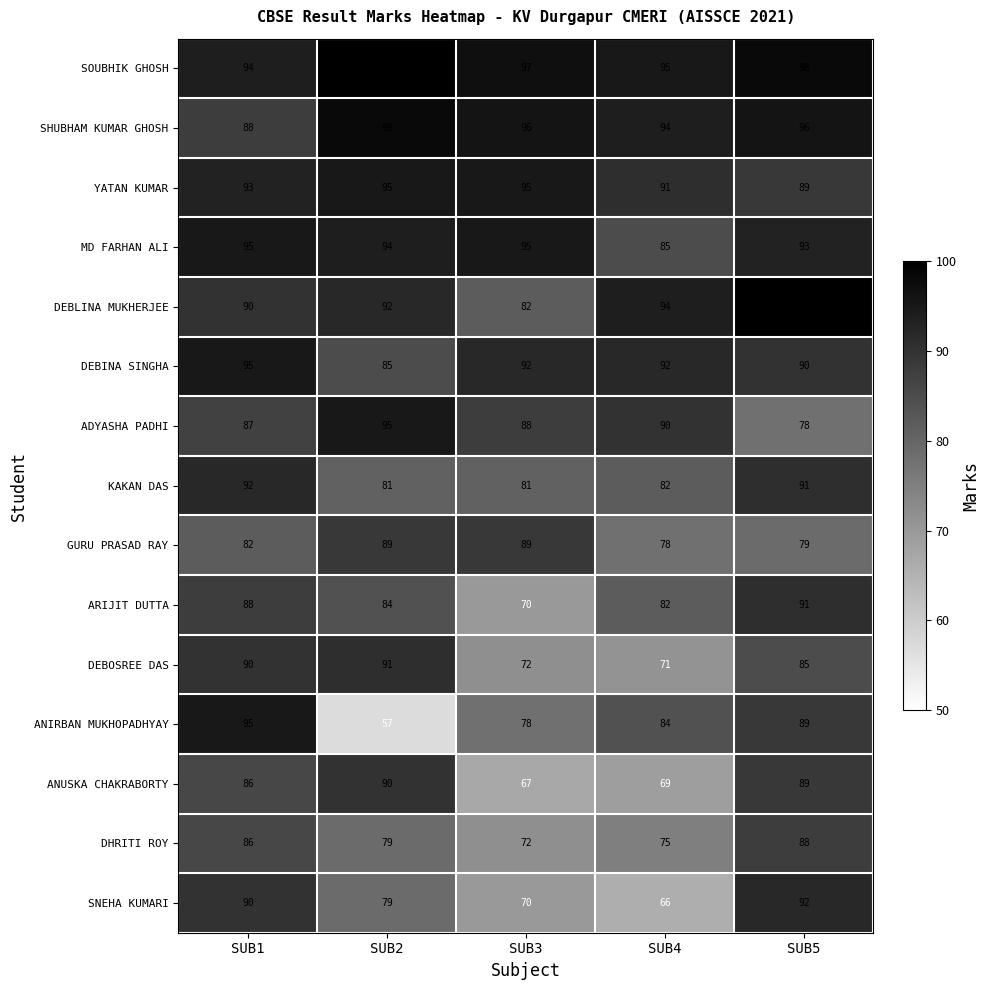

What is the difference between the highest and lowest values at SUB2?

43